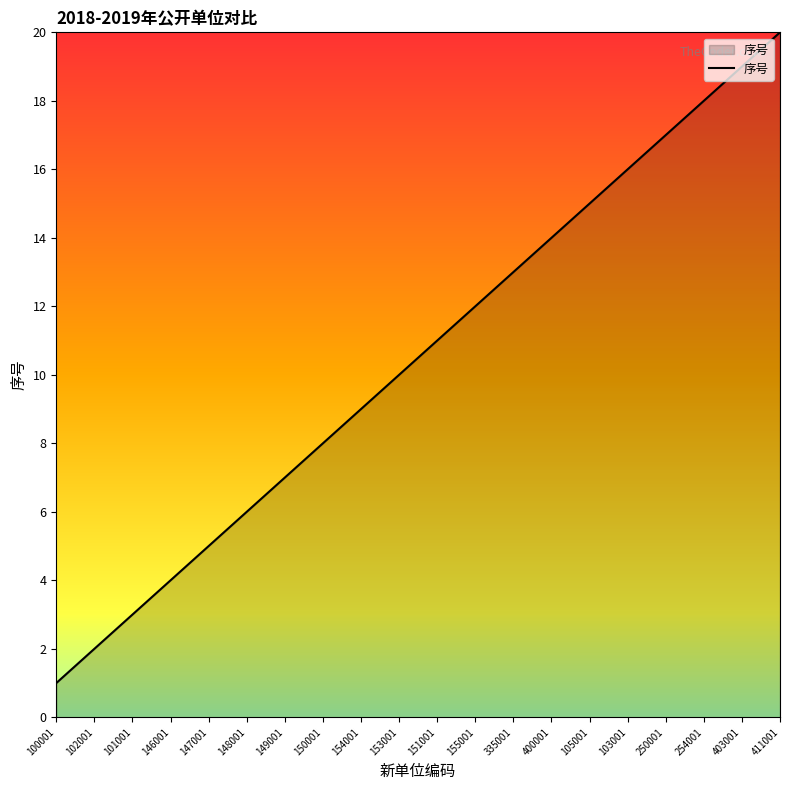

Does the chart have visible grid lines?

No